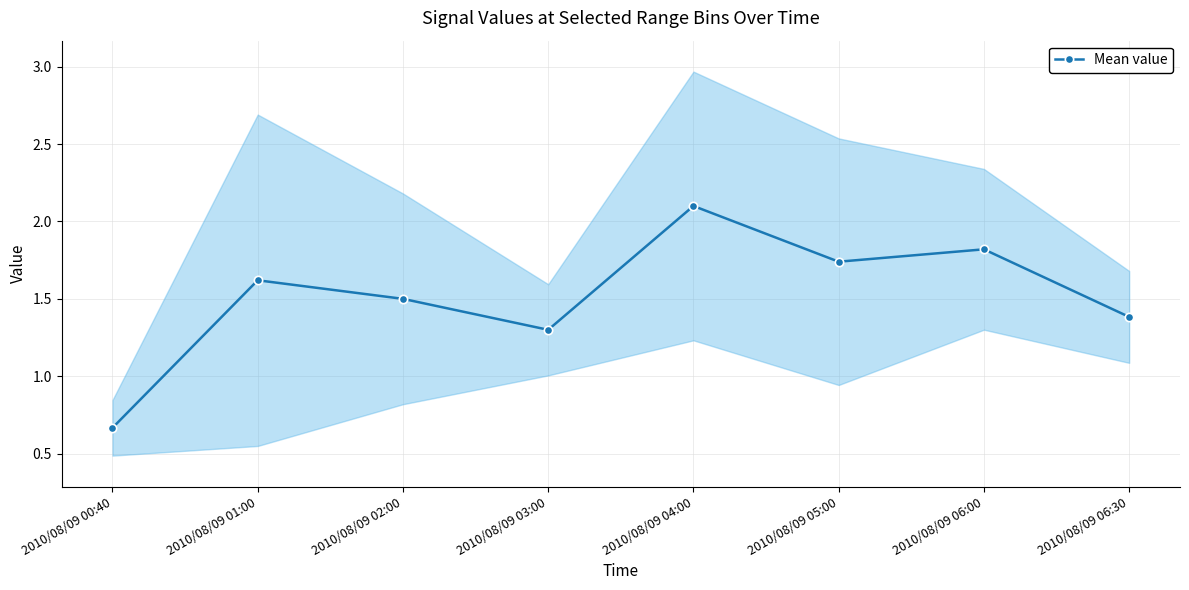

What is the approximate value at 2010/08/09 01:00?

1.6